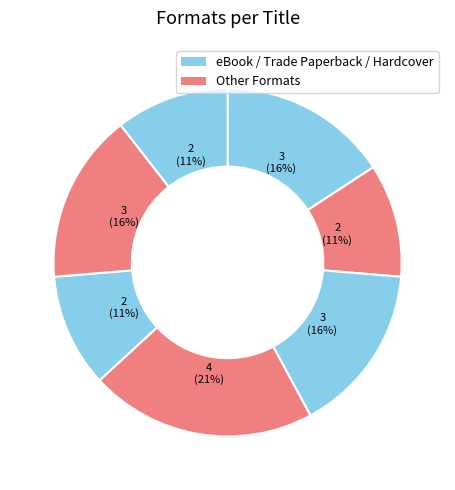

Count the number of slices in the pie.

7